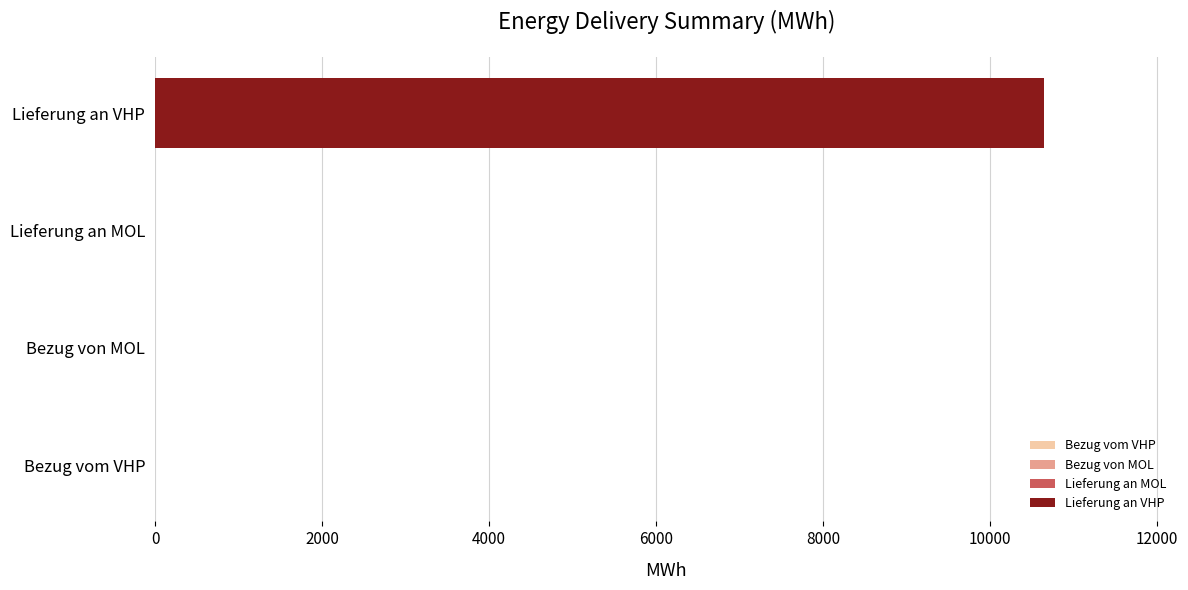

What is the greatest value displayed?

10650.0